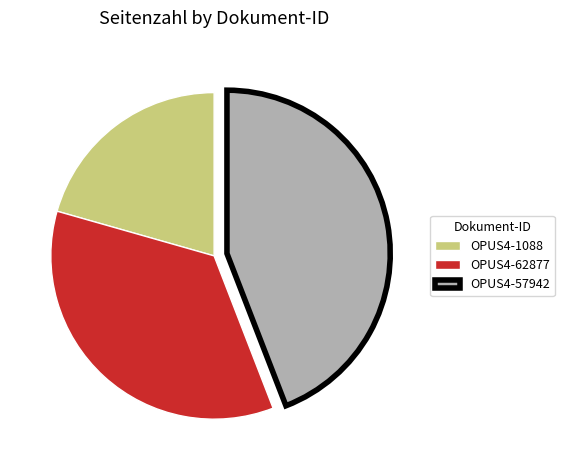

Which slice is the smallest?

OPUS4-1088